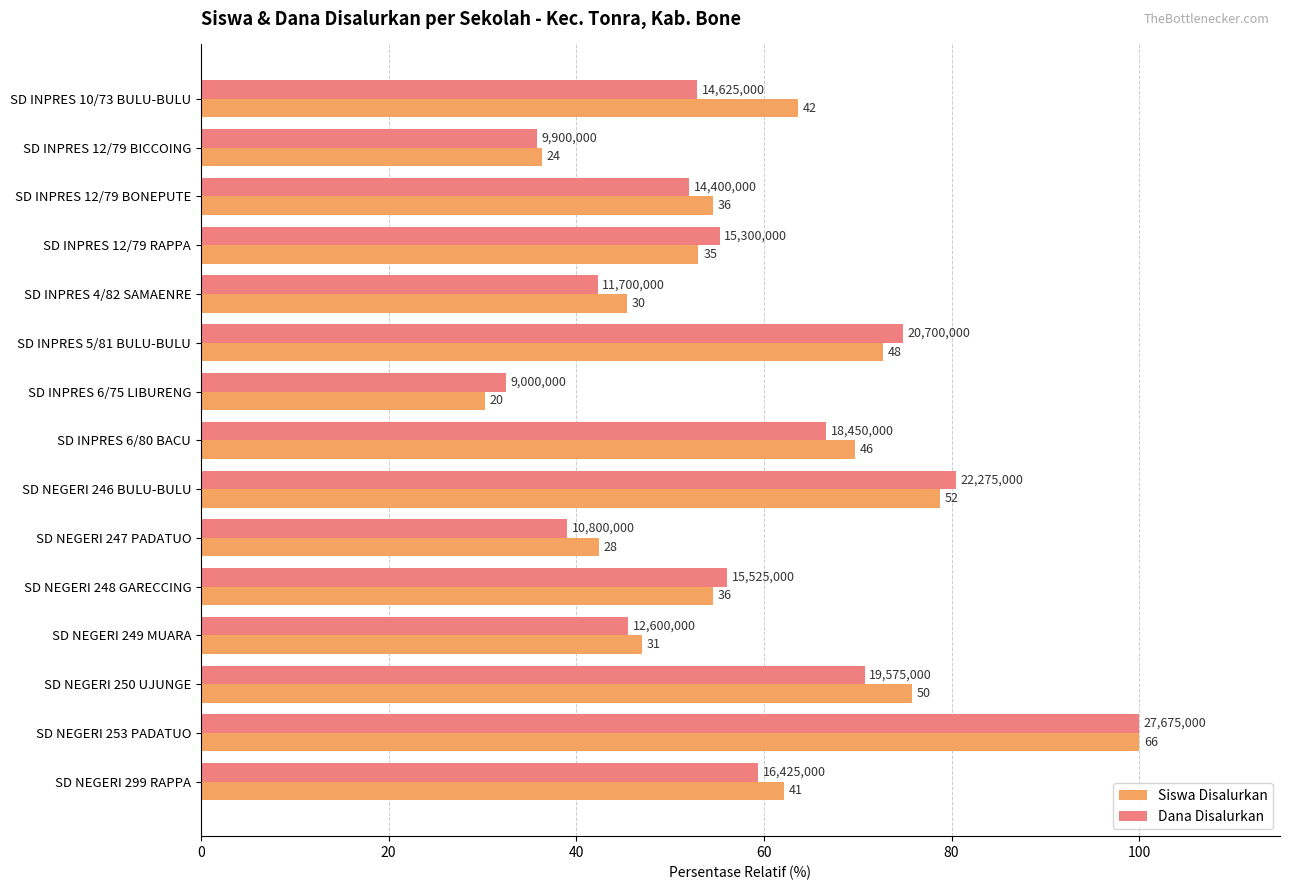

What are all the series names shown in the legend?

Siswa Disalurkan, Dana Disalurkan